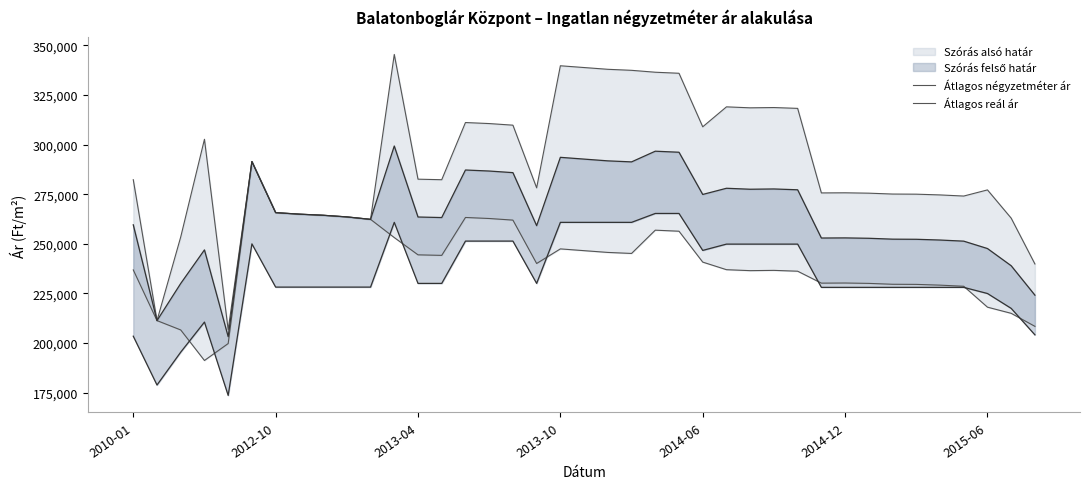

What is the value of the Átlagos reál ár point at the 11th from the left?

262356